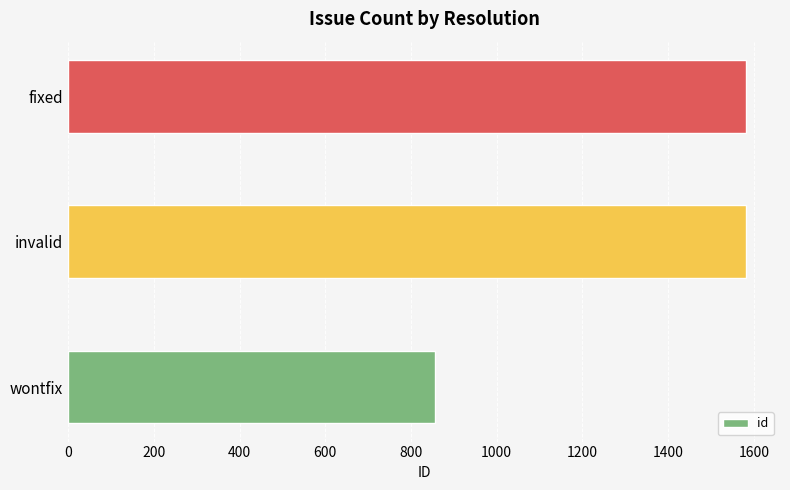

Is it true that the value at wontfix is 856?

True